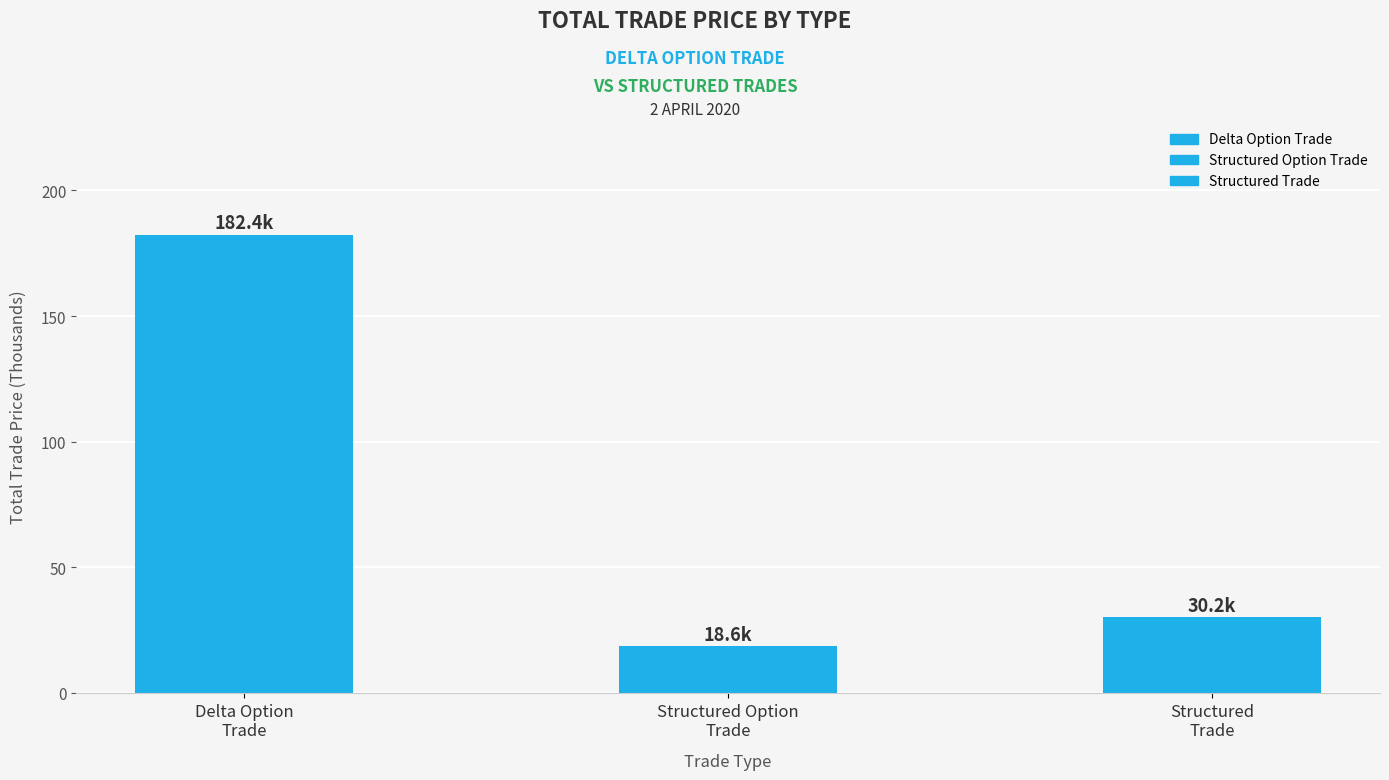

Does the chart contain stacked bars?

No